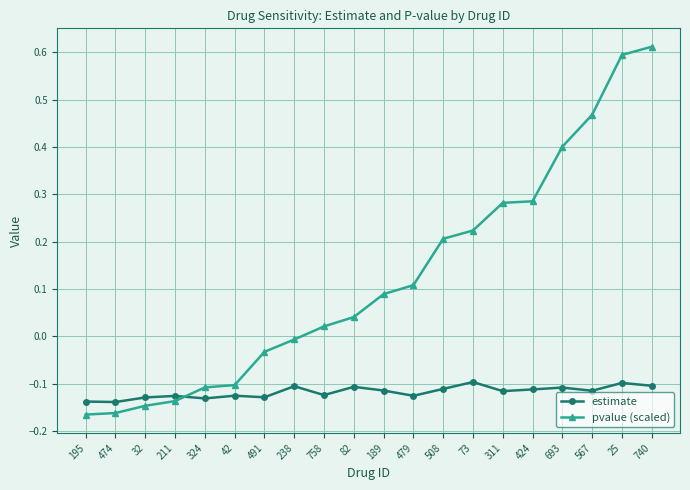

Is it true that estimate equals -0.2 at 740?

False